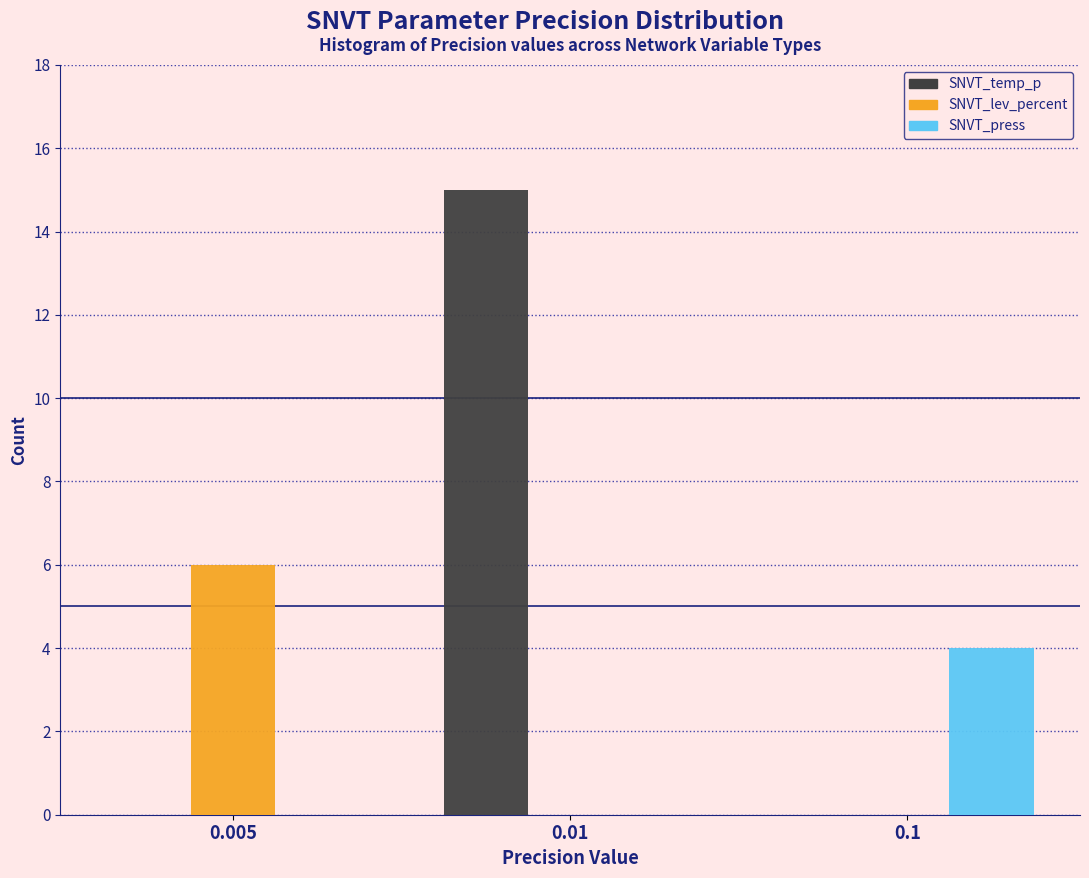

Reading left to right, extract all data points from this chart.

SNVT_temp_p: 0.005=0	0.01=15	0.1=0
SNVT_lev_percent: 0.005=6	0.01=0	0.1=0
SNVT_press: 0.005=0	0.01=0	0.1=4